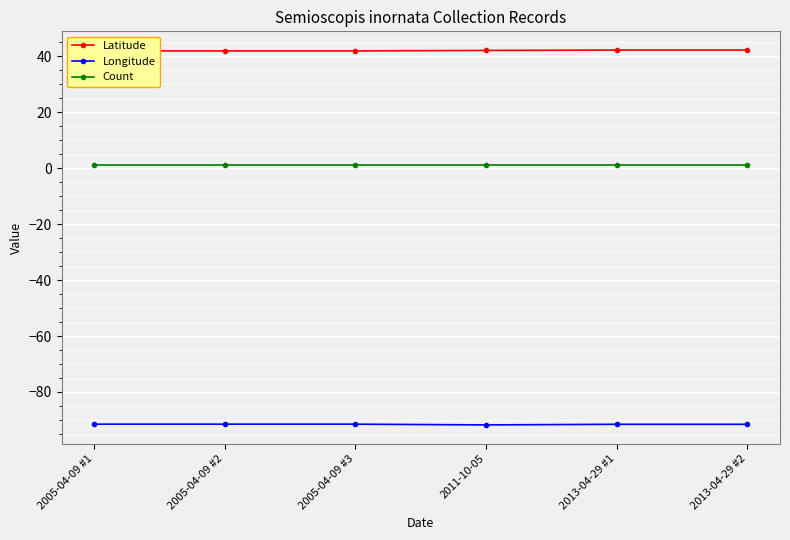

Which label corresponds to the largest value in the chart?

2013-04-29 #1